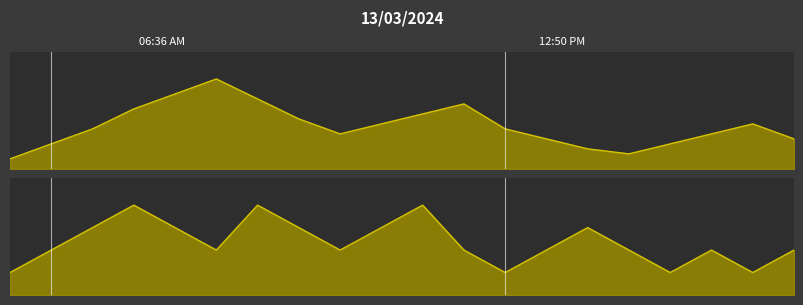

True or false: AB Count has more than 2 interior local peaks.

True